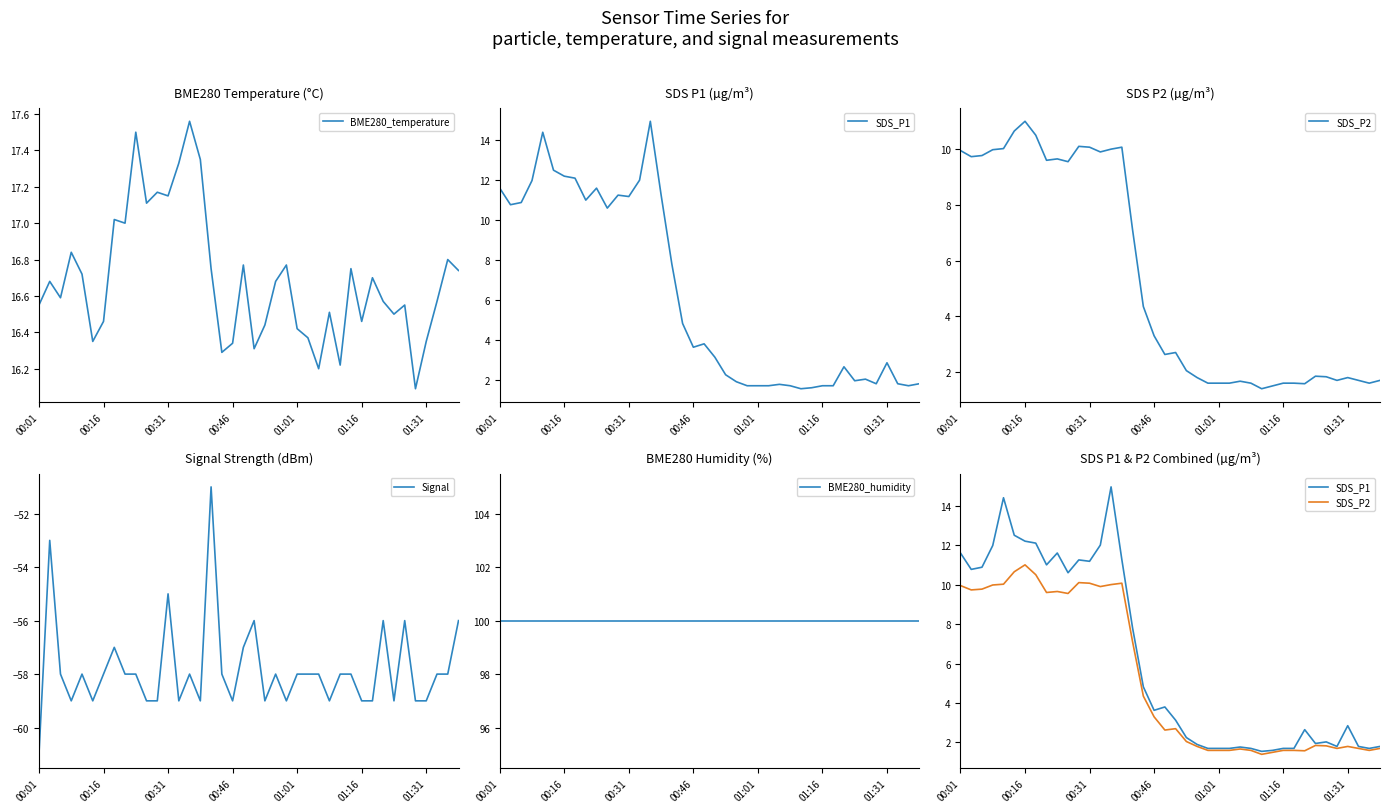

What is the maximum value shown in the chart?

100.0